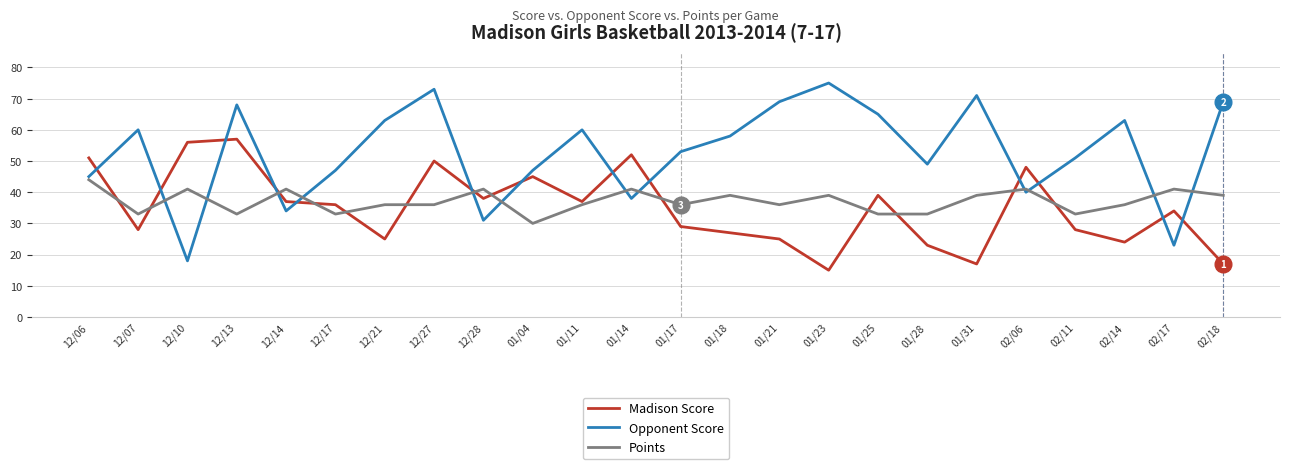

Where is the first local maximum for Opponent Score?

12/07